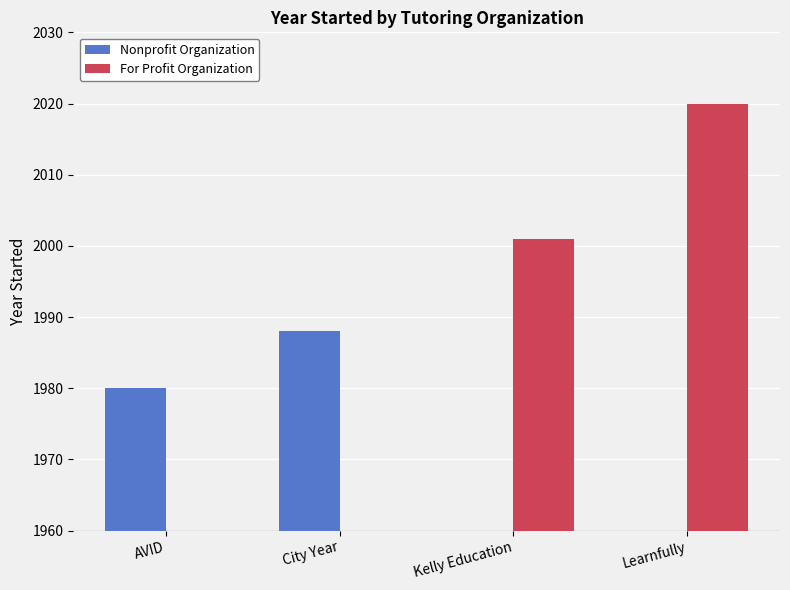

Where does the Nonprofit Organization series first go above 1980?

City Year